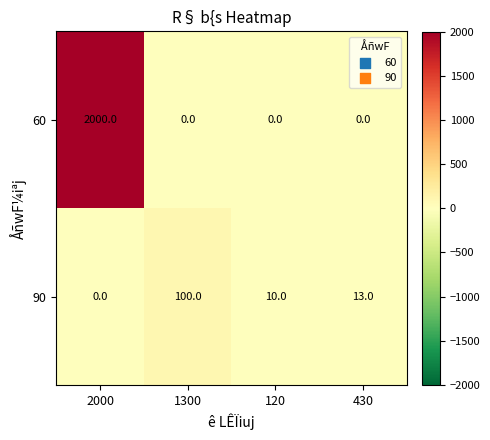

At how many categories does at least one series exceed 445?

1